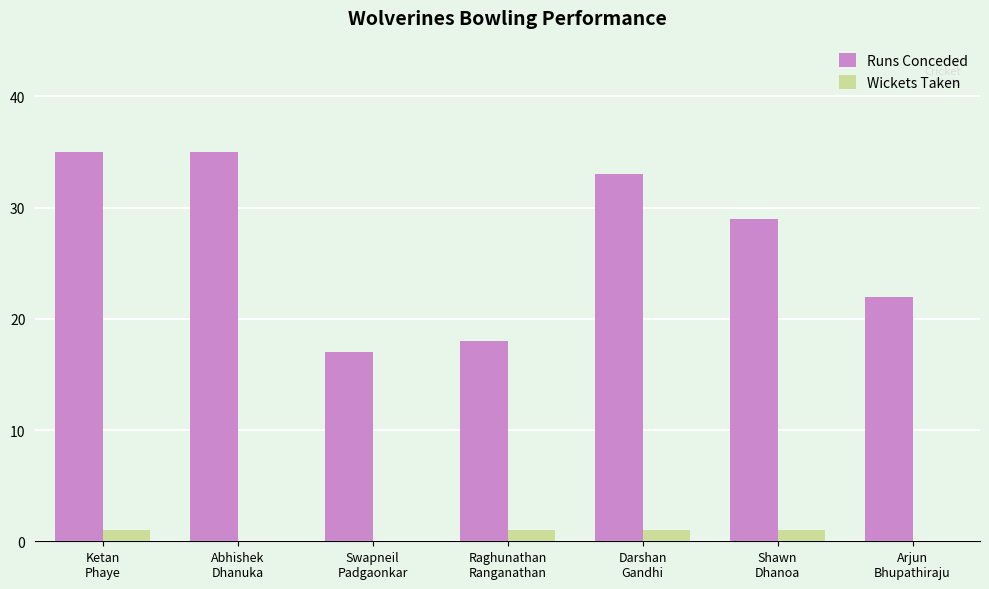

What is the greatest value displayed?

35